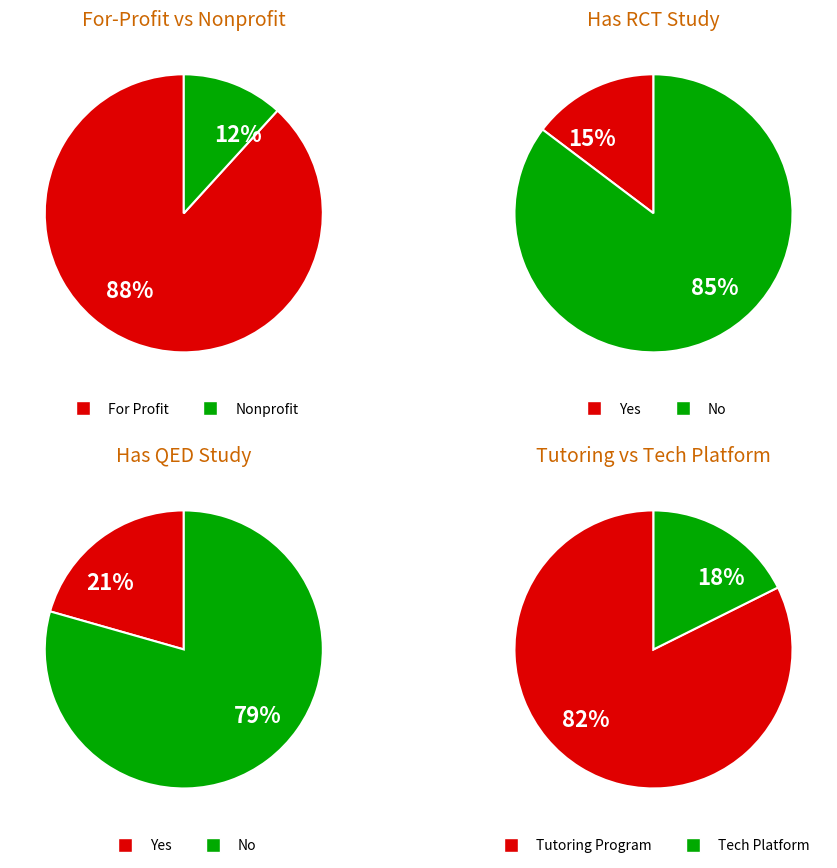

Is Nonprofit the majority of the pie?

No